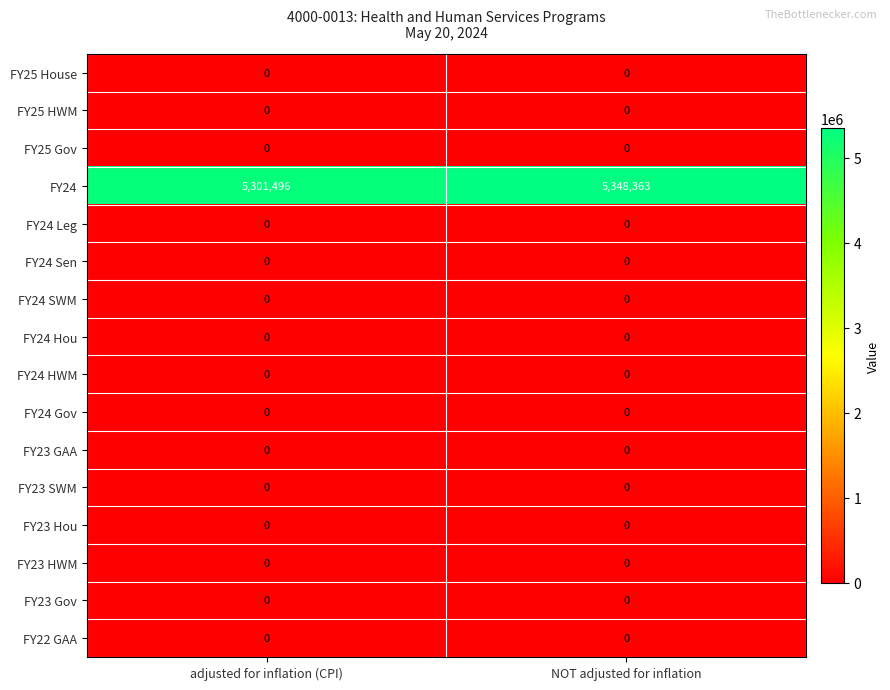

Is it true that FY23 GAA equals 0 at adjusted for inflation (CPI)?

True